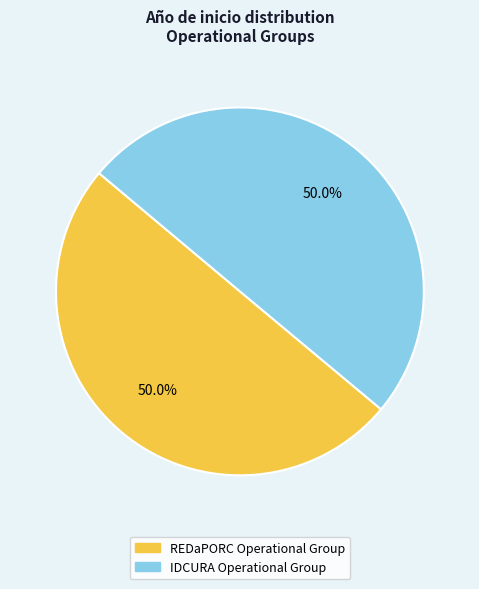

To the nearest percent, what is the average slice percentage?

50%